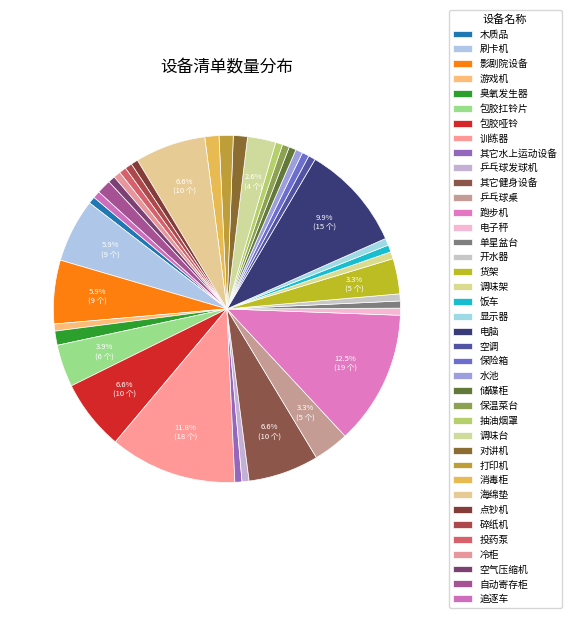

Is it true that 空气压缩机 is 1% of the pie?

True